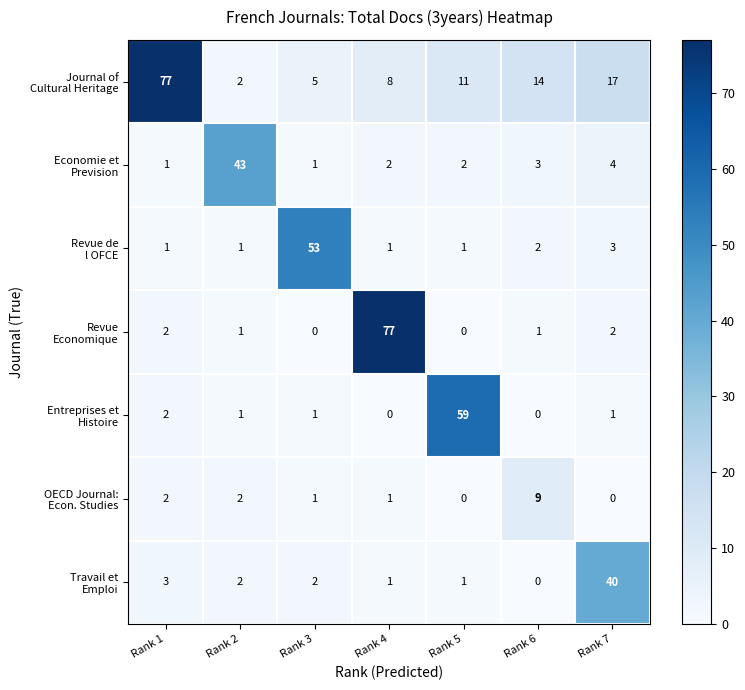

What is the difference between the highest and lowest values at Rank 4?

77